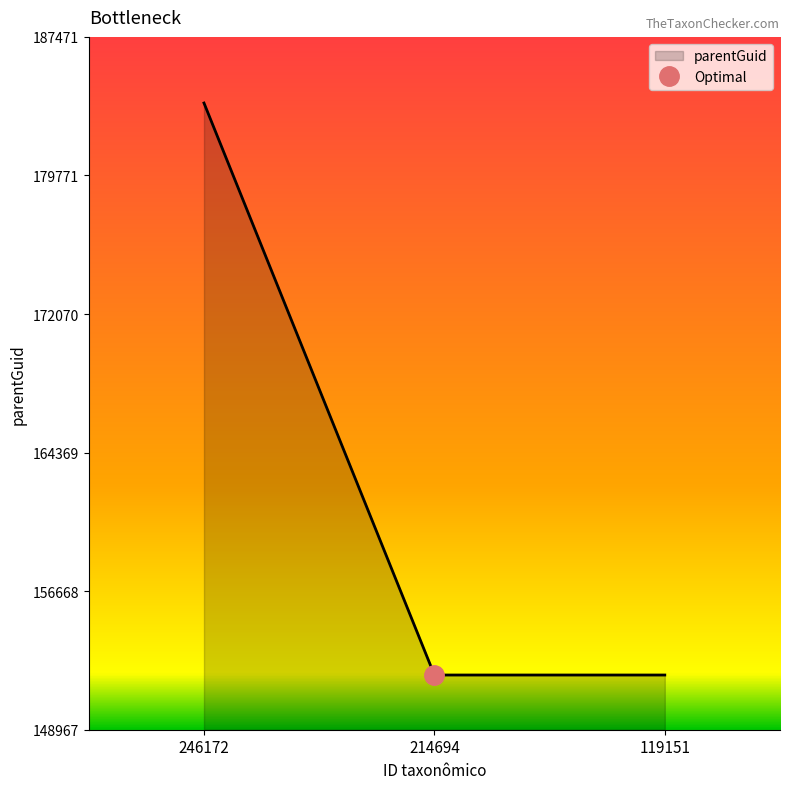

Reading left to right, list all the values displayed in this chart.

183796	152008	152008